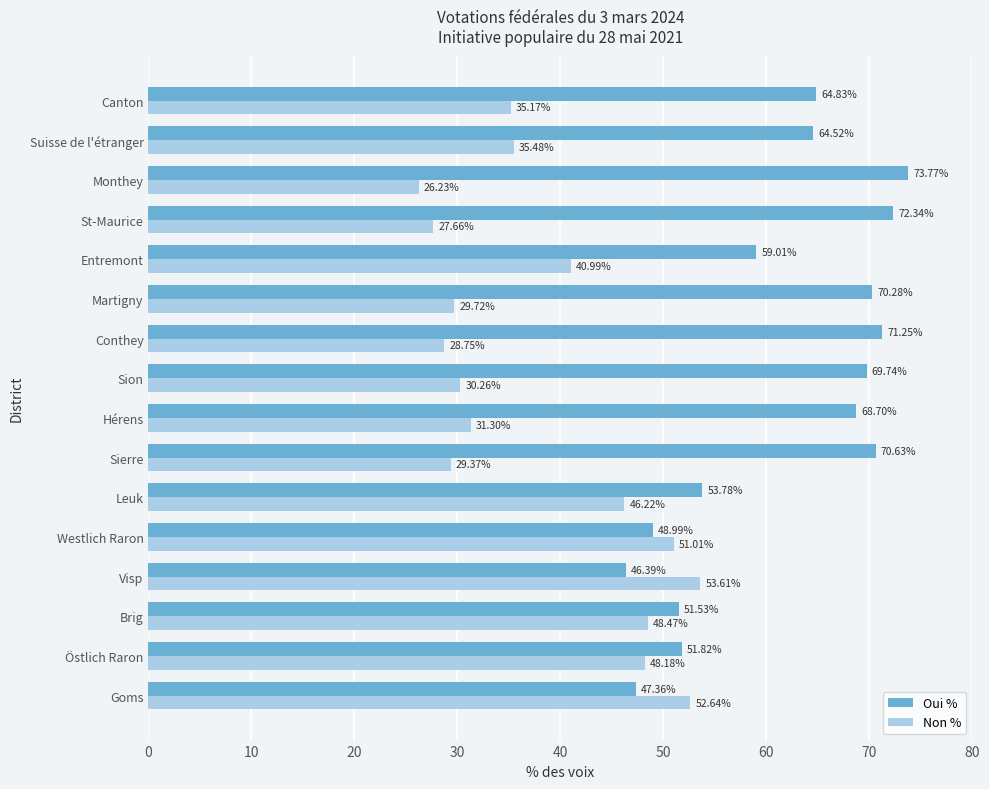

Which series has the largest total across all categories?

Oui %